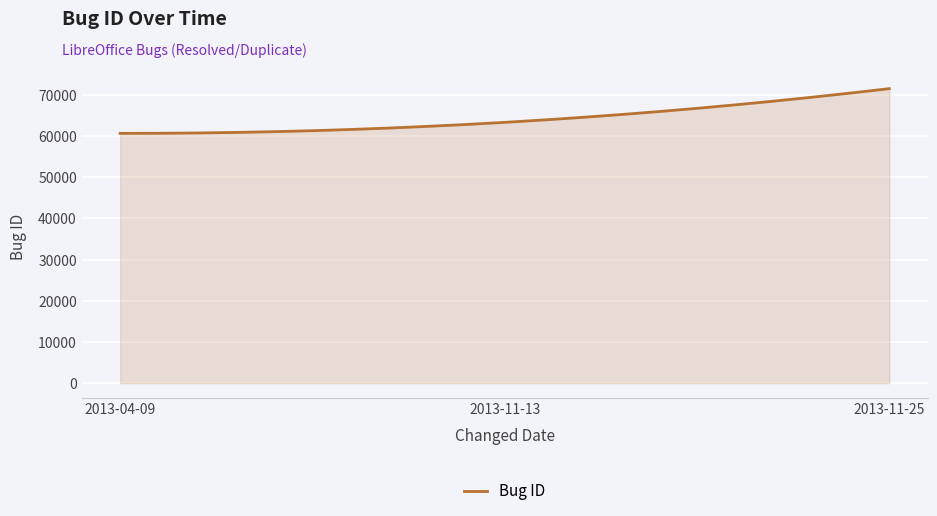

What is the minimum value shown in the chart?

60619.4